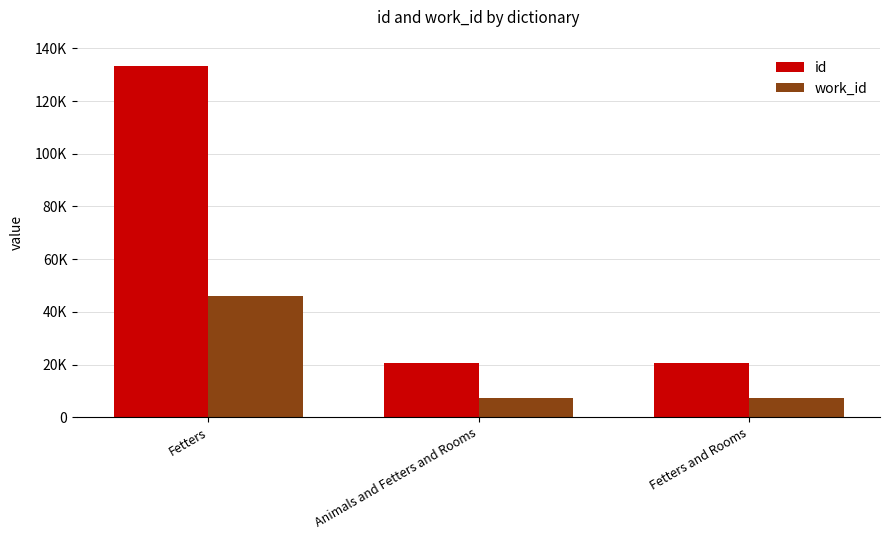

Reading left to right, list all the values displayed in this chart.

id: Fetters=133453	Animals and Fetters and Rooms=20404	Fetters and Rooms=20516
work_id: Fetters=46184	Animals and Fetters and Rooms=7400	Fetters and Rooms=7408